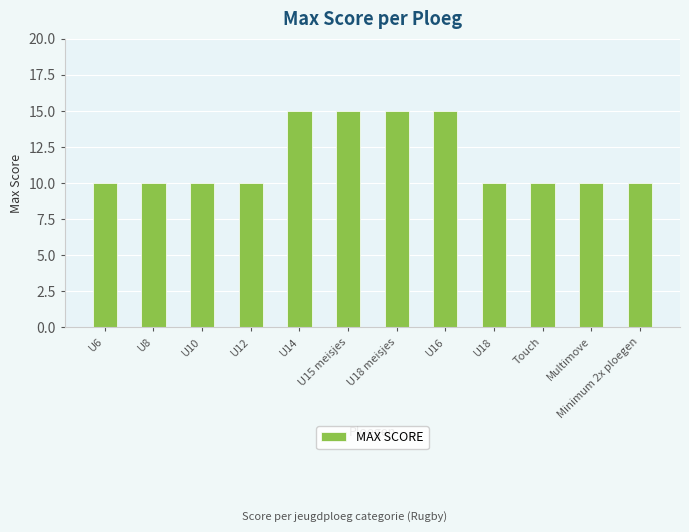

Reading right to left, extract all data points from this chart.

Minimum 2x ploegen=10	Multimove=10	Touch=10	U18=10	U16=15	U18 meisjes=15	U15 meisjes=15	U14=15	U12=10	U10=10	U8=10	U6=10